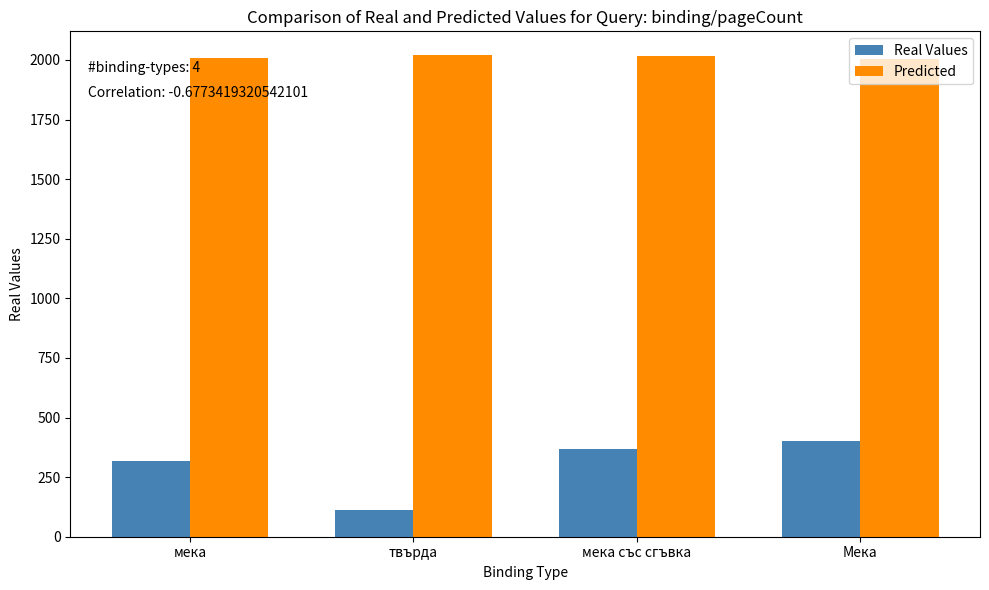

What is the greatest value displayed?

2019